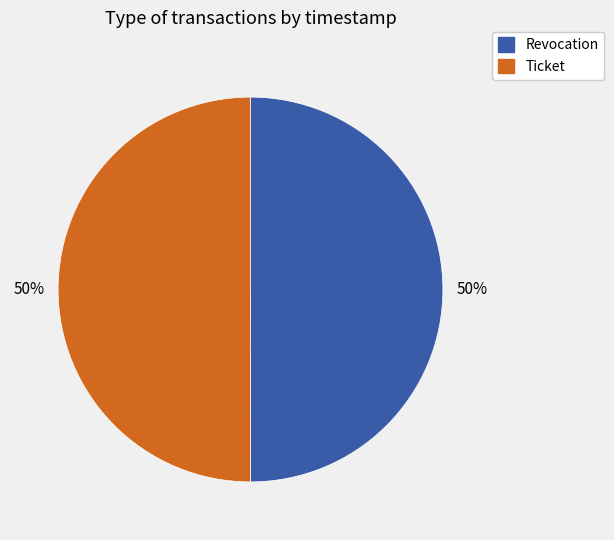

To the nearest percent, what is the average slice percentage?

50%